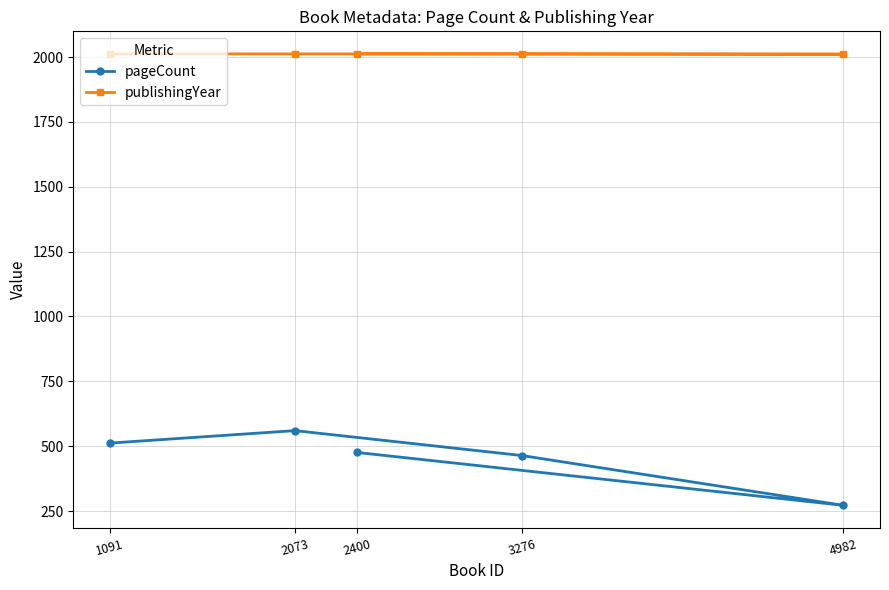

What is the value of the pageCount point at the 1st from the left?

512